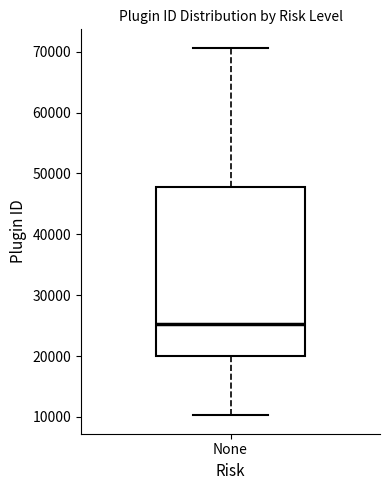

Read this box plot against the y-axis: the position of the median line, the range covered by the box, and the ends of both whiskers. The values are not printed on the chart, so give them approximately, as read against the axis.

median 25000, box 20000 to 48000, whiskers 10000 to 71000